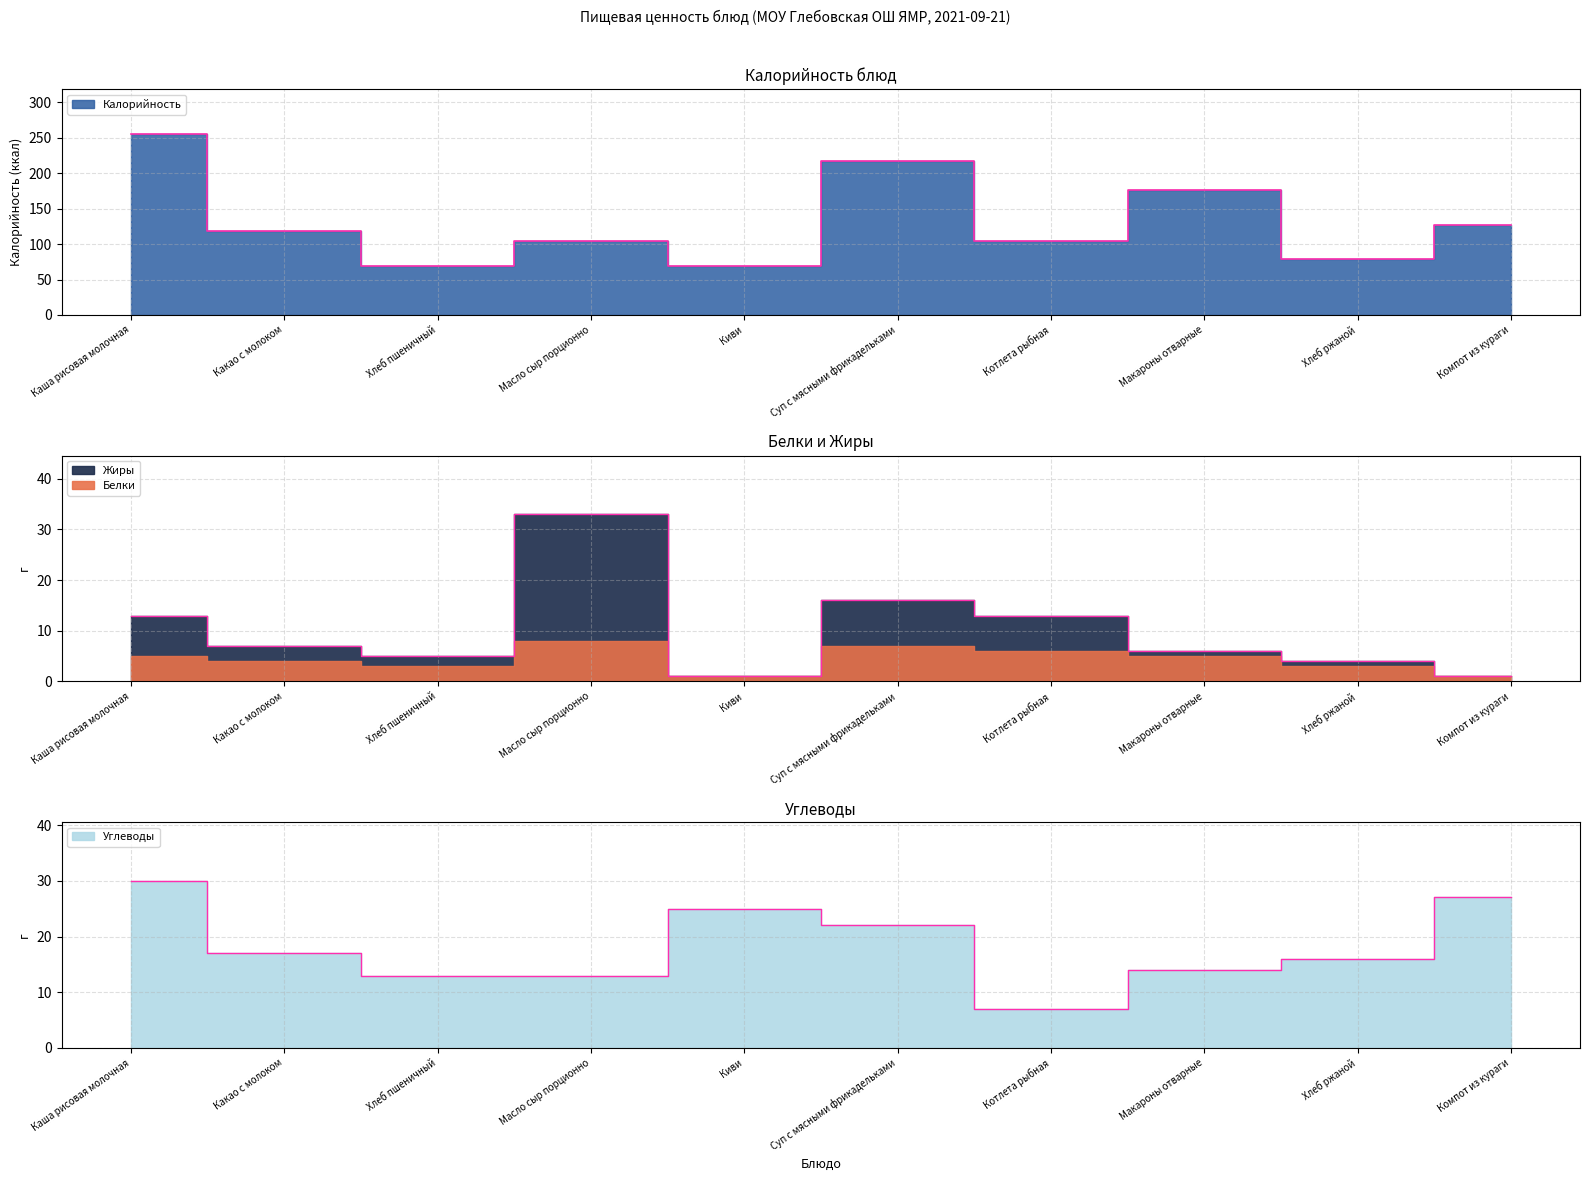

What is the average value of the Углеводы series?

18